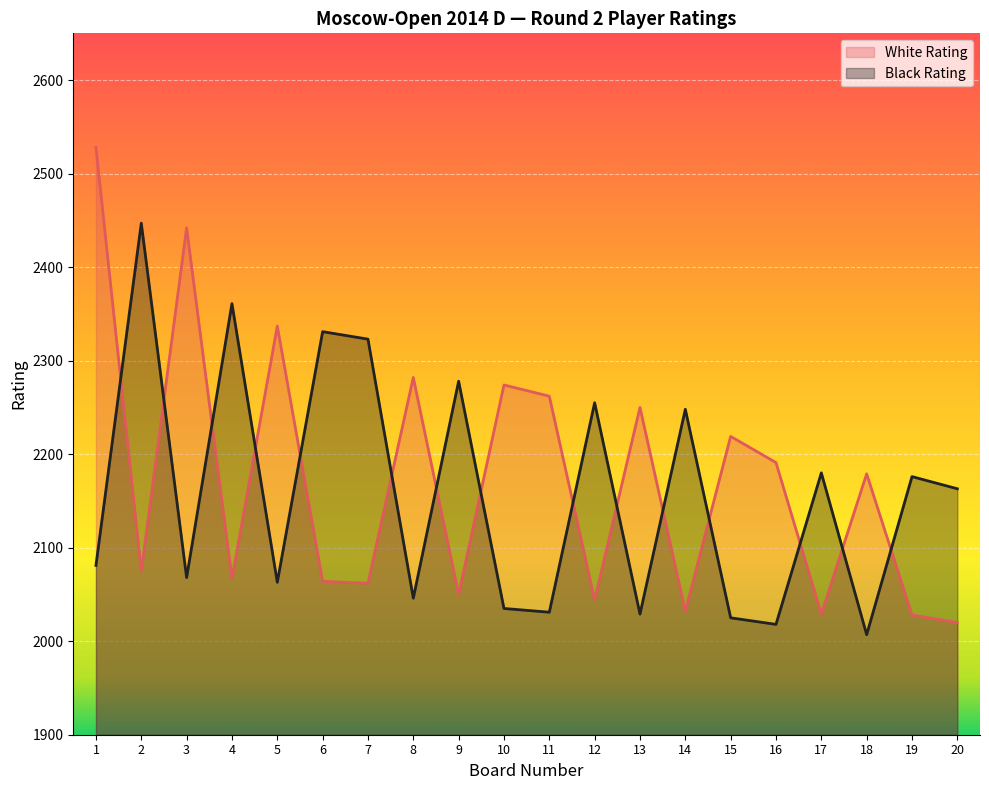

How many data points in Black Rating are less than 2163?

10